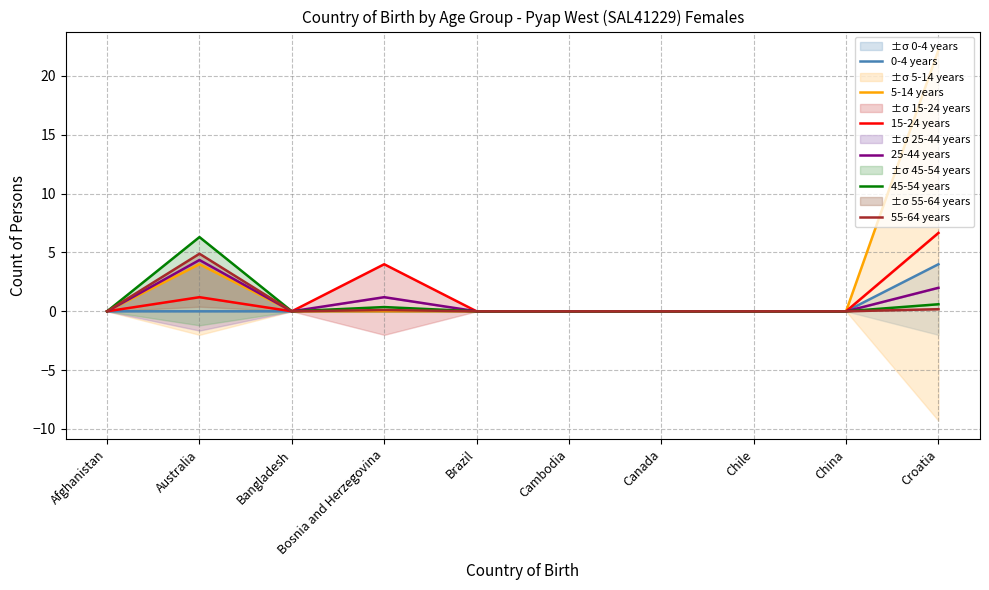

At Bangladesh, list the series in order from largest to smallest.

0-4 years, 5-14 years, 15-24 years, 25-44 years, 45-54 years, 55-64 years